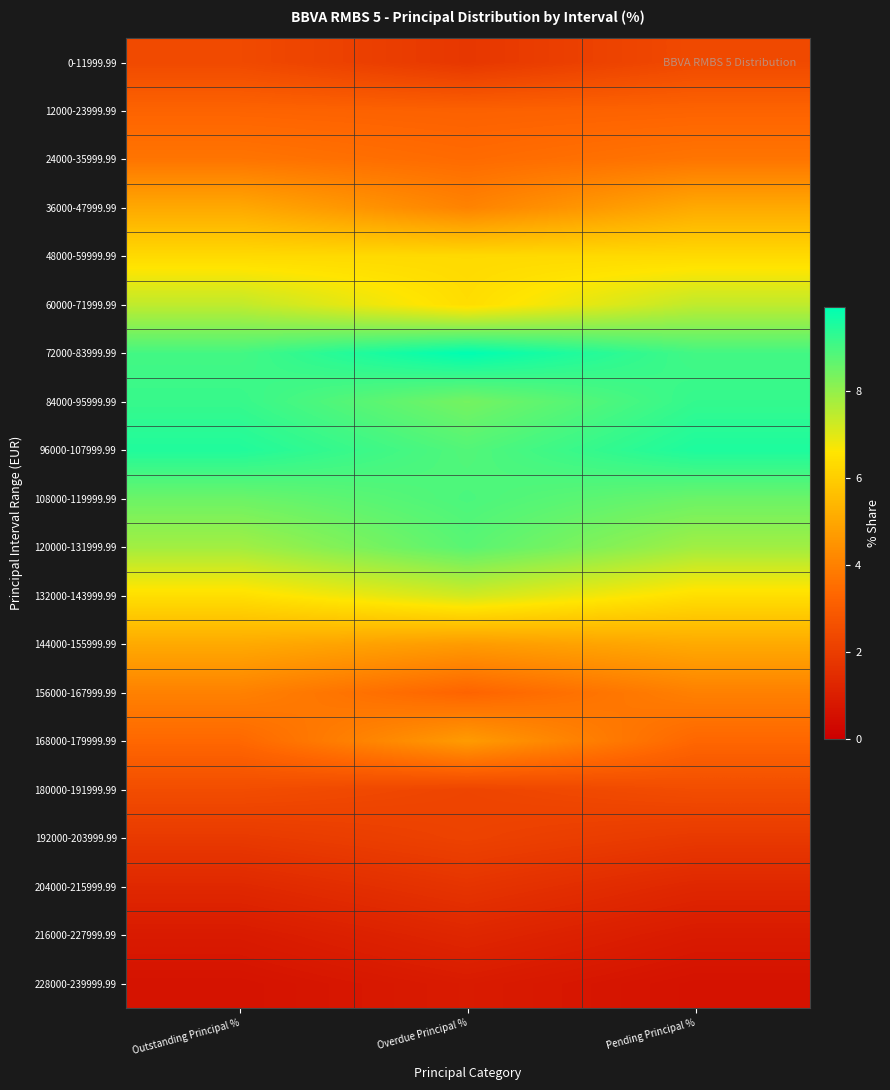

At how many categories does at least one series exceed 9?

3